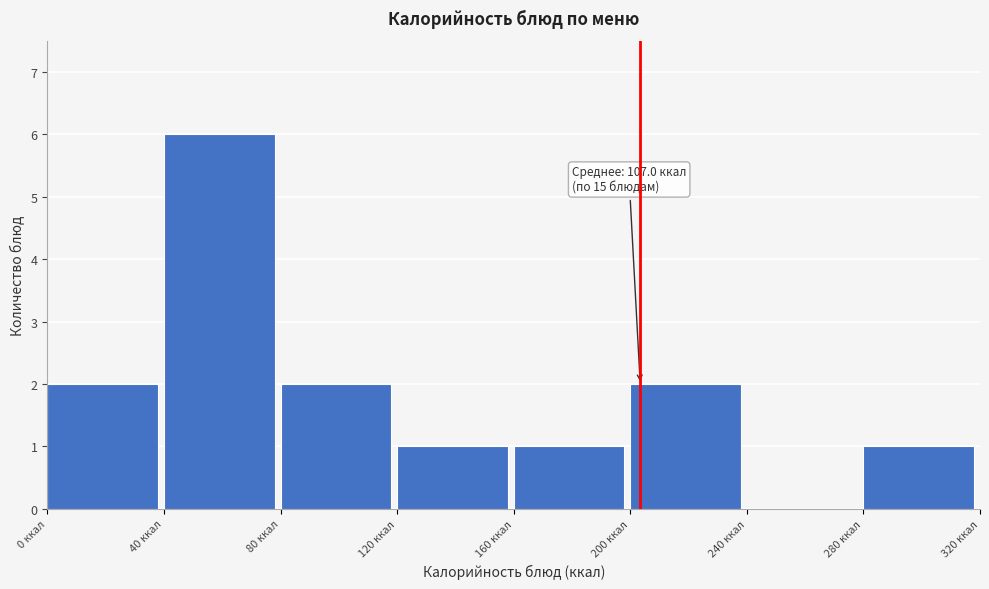

Over which range of the x-axis is the bar tallest?

40 to 80